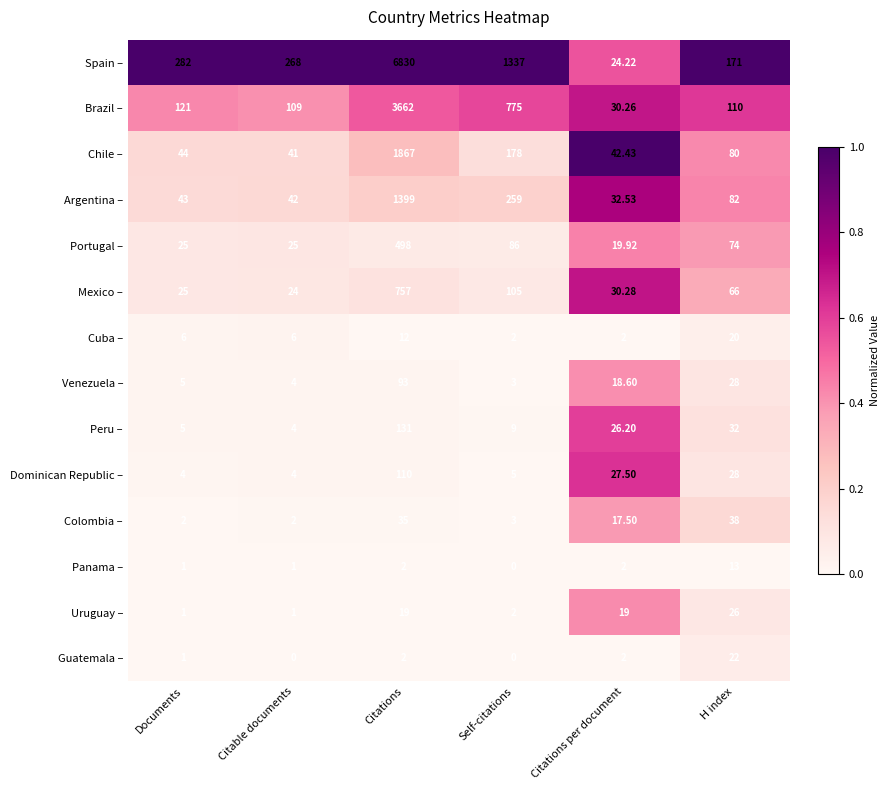

At which category is the sum across all series the highest?

Citations